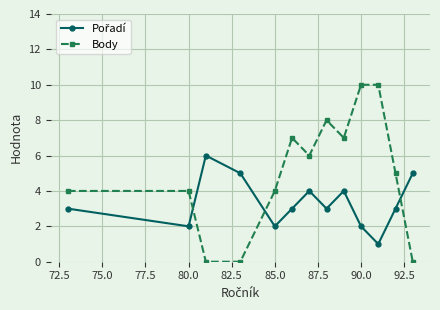

Which series has the largest total across all categories?

Body